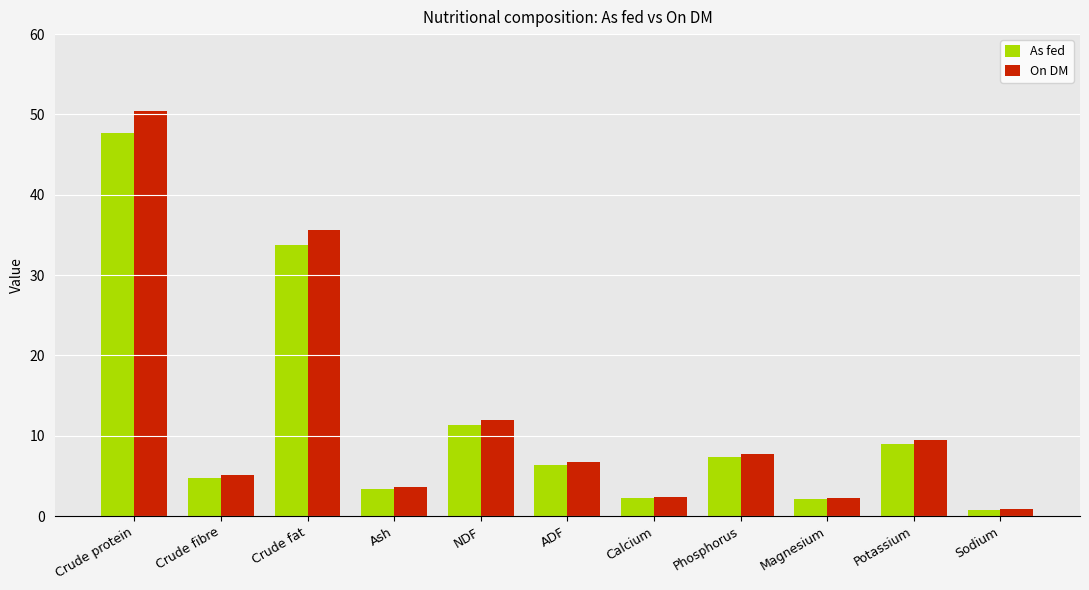

What is the difference between the second highest and minimum values in the As fed series?

32.9